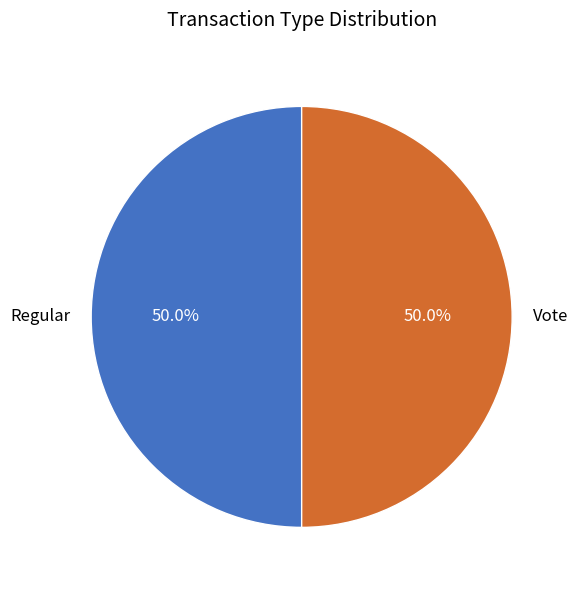

True or false: Regular accounts for 50% of the total.

True